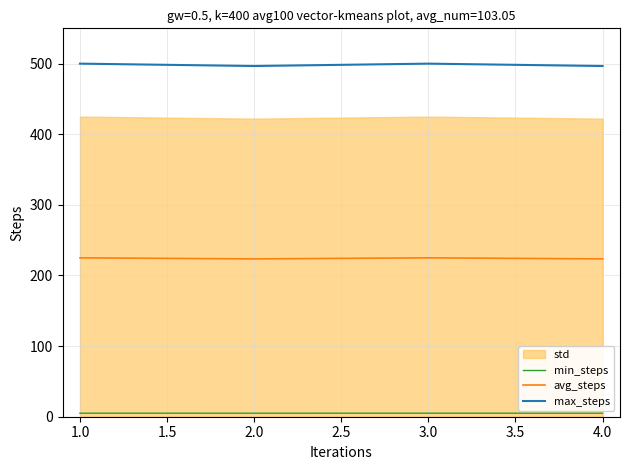

The value of max_steps at 4.0 is 496.6. True or false?

True